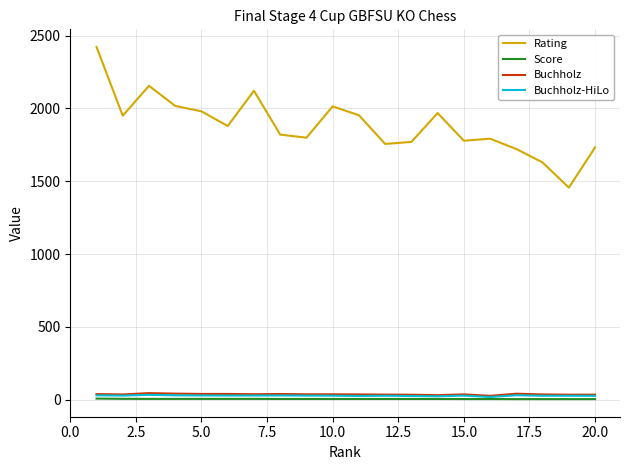

True or false: Buchholz and Rating cross at least once.

False